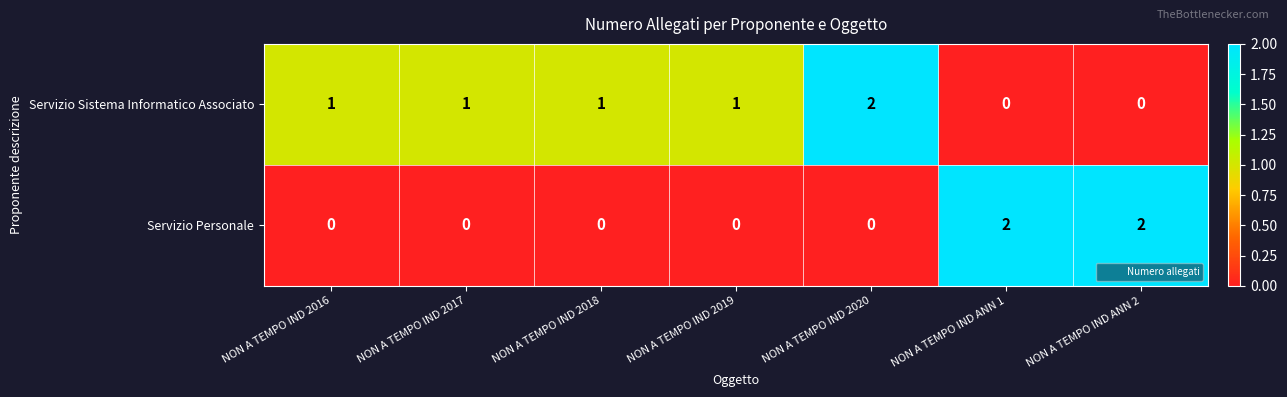

The Servizio Personale series shows 3 at NON A TEMPO IND ANN 1. True or false?

False